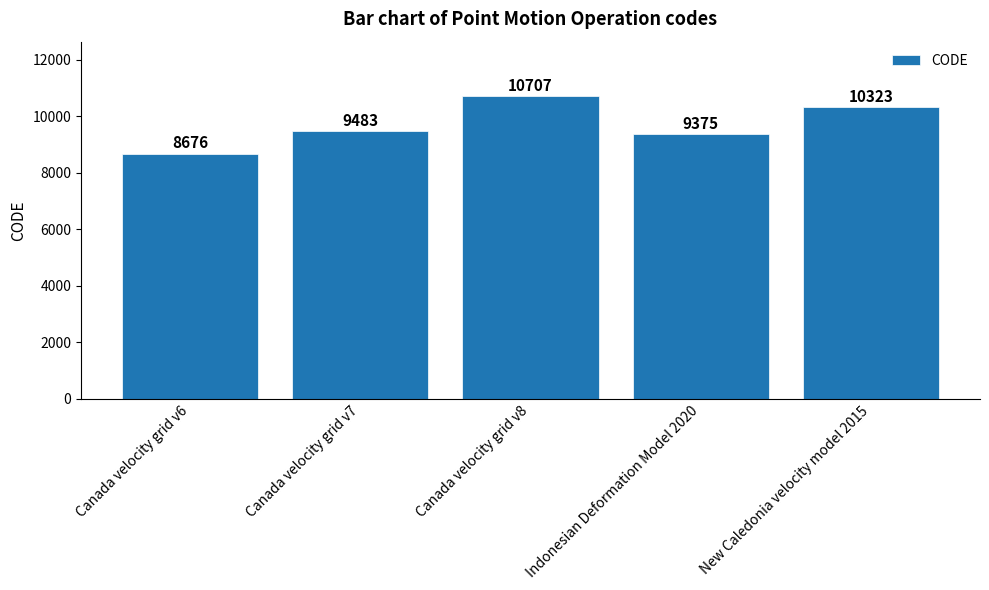

What is the average value?

9713